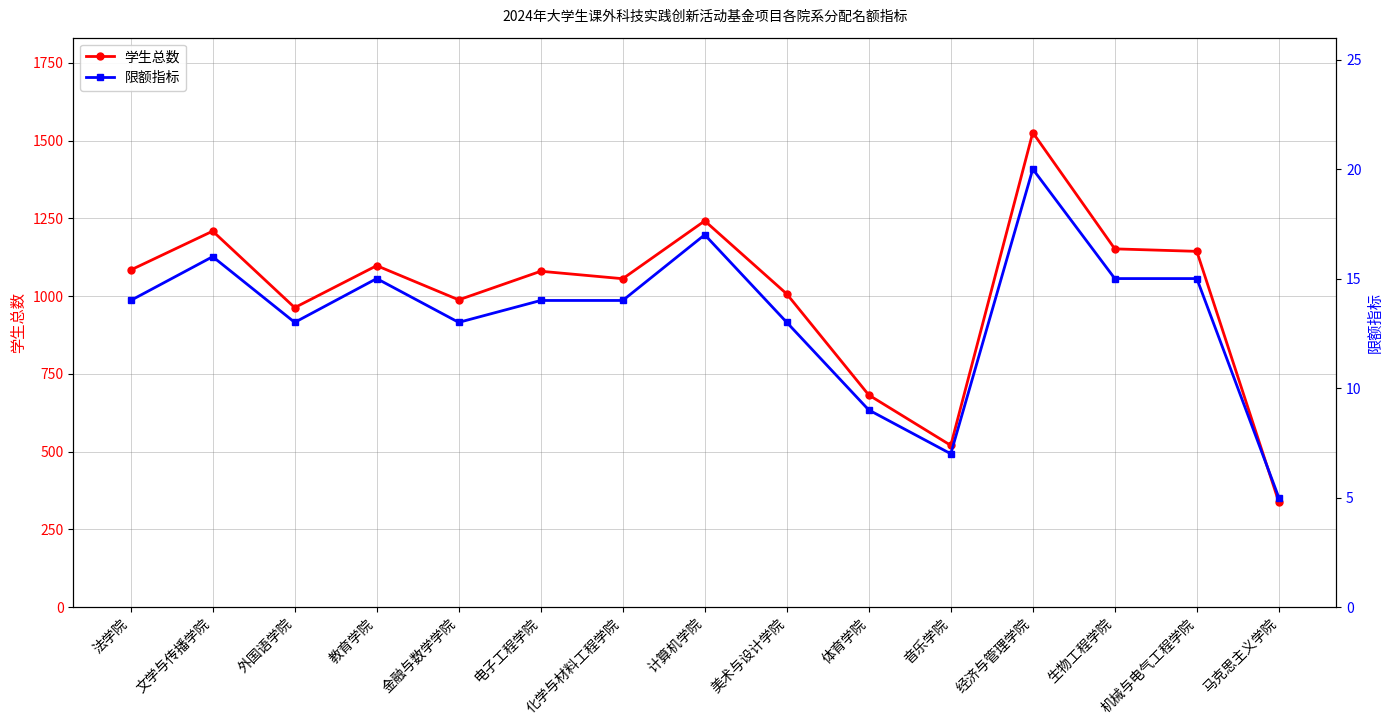

What is the sum of the 学生总数 values at 化学与材料工程学院 and 电子工程学院?

2136